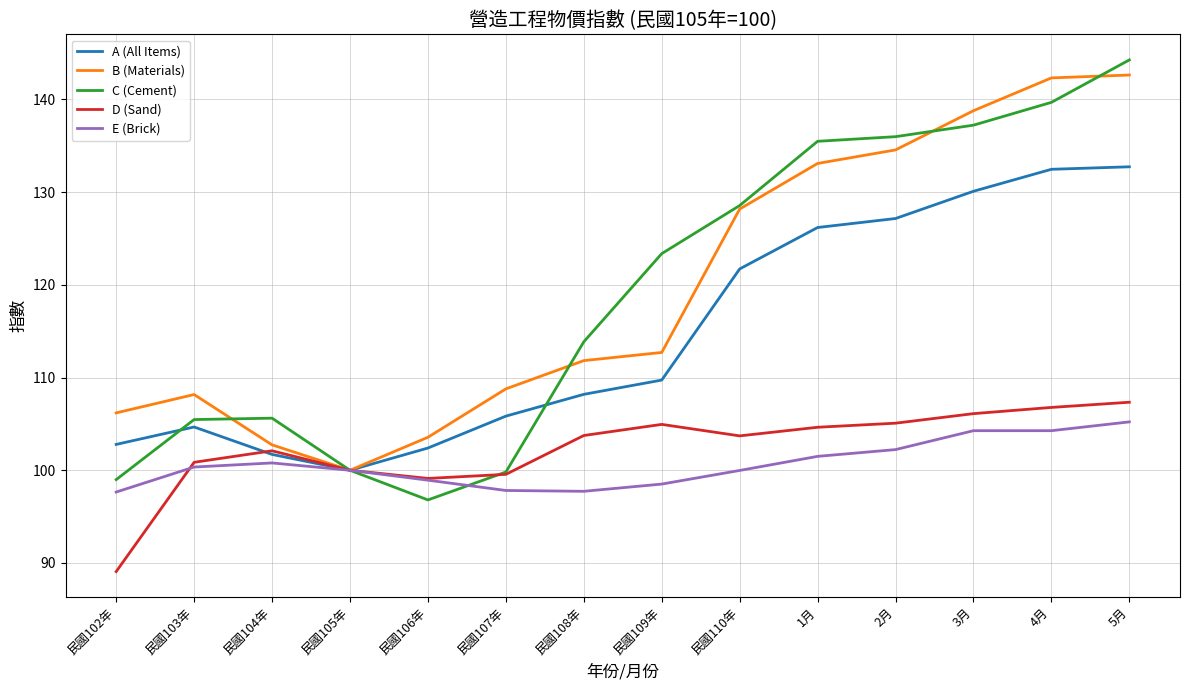

Which series has the largest range (max minus min)?

C (Cement)